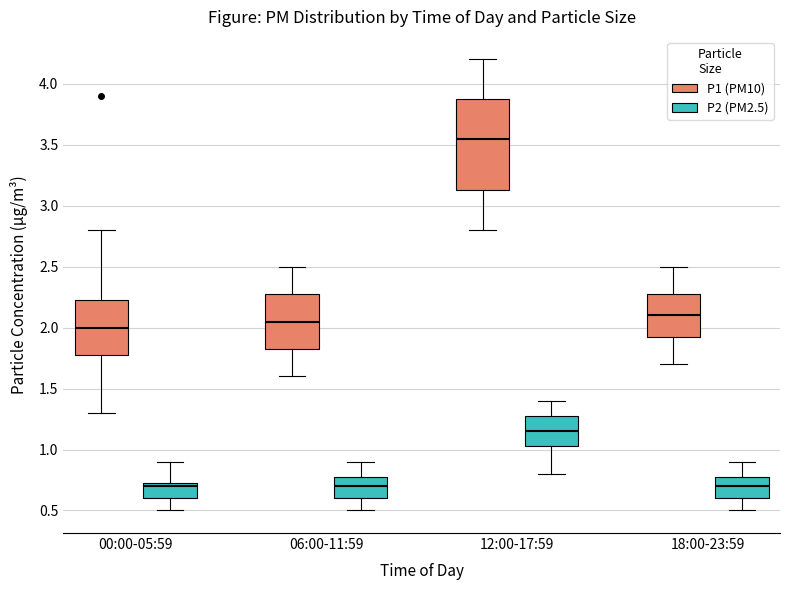

Which box's median line is the highest?

12:00-17:59 (P1 (PM10))